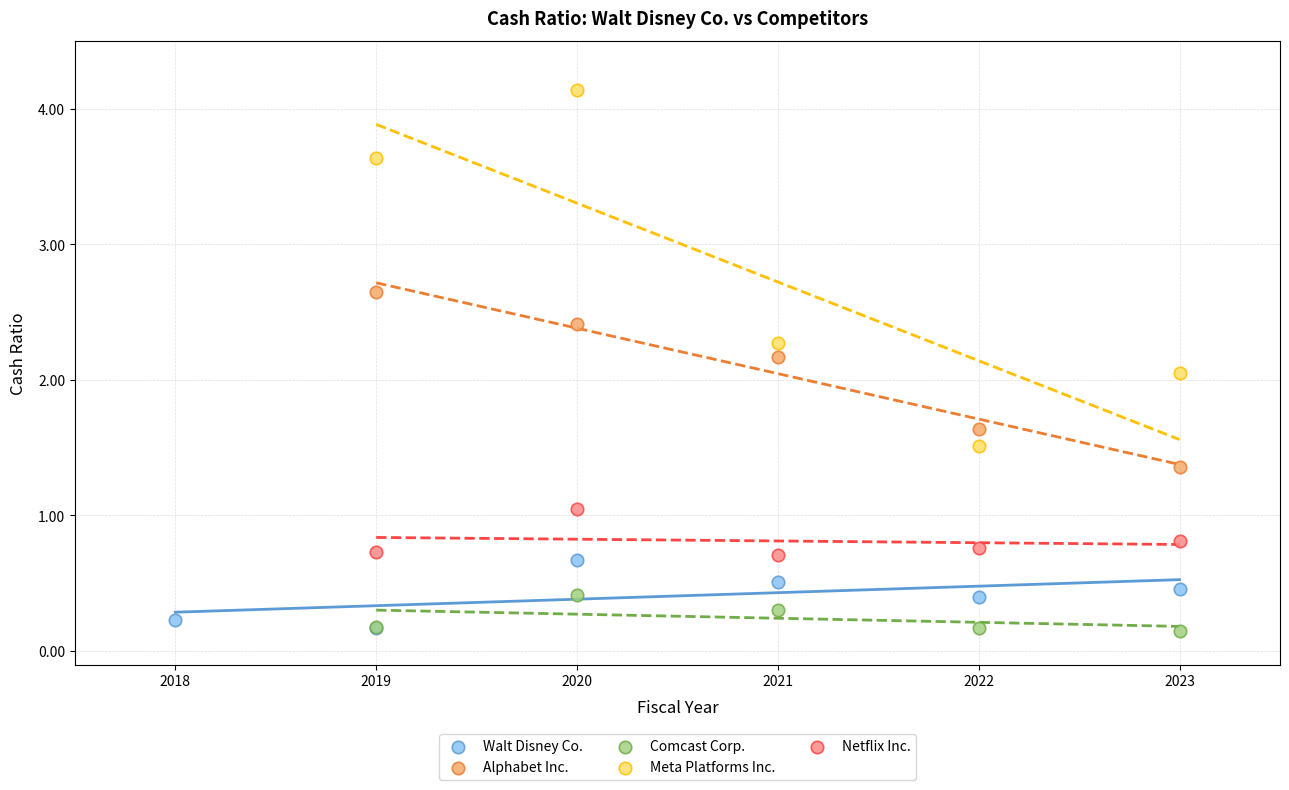

Which series contains the highest Y value?

Meta Platforms Inc.